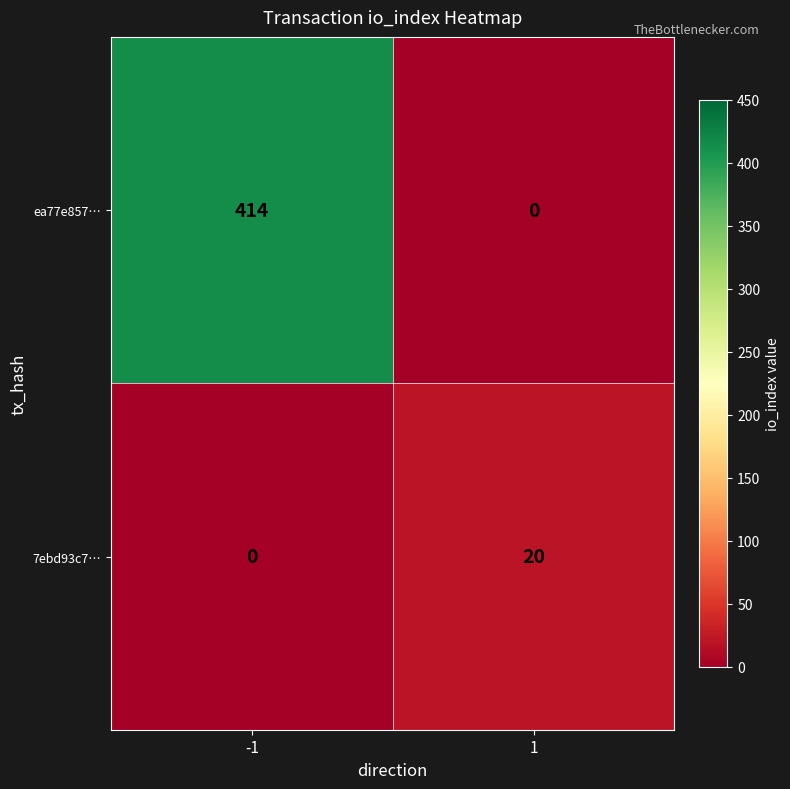

What is the total value across all series at 1?

20